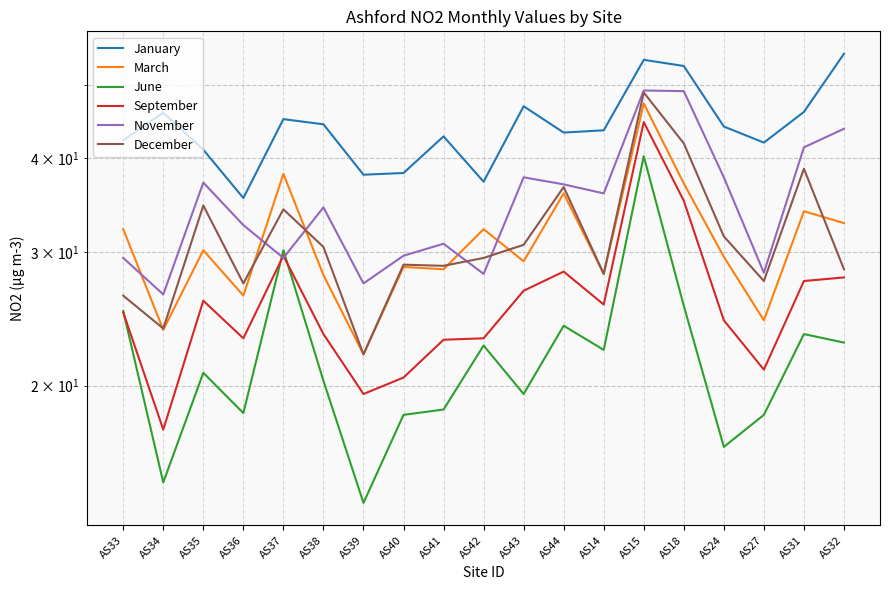

Count the number of categories in the chart.

19